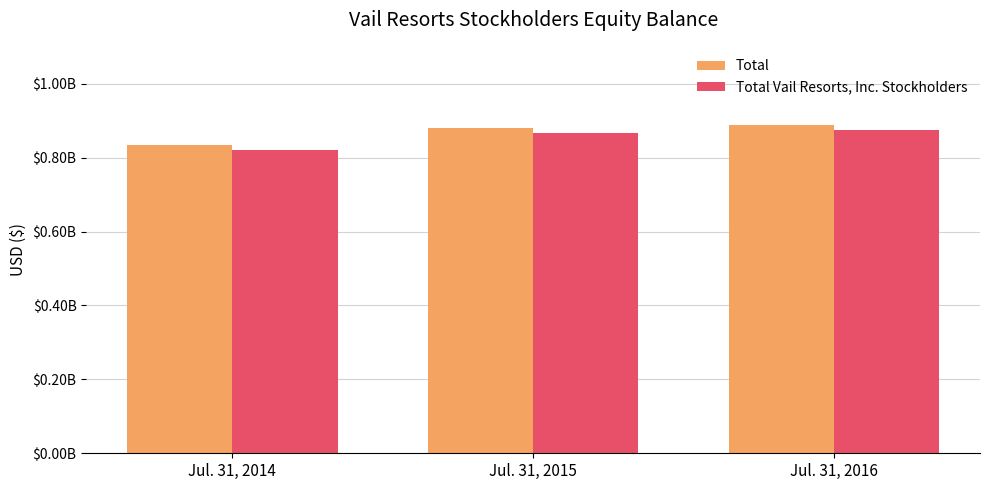

Reading left to right, transcribe all the data shown in this chart.

Total: Jul. 31, 2014=834800000	Jul. 31, 2015=880586000	Jul. 31, 2016=888466000
Total Vail Resorts, Inc. Stockholders: Jul. 31, 2014=820843000	Jul. 31, 2015=866568000	Jul. 31, 2016=874540000